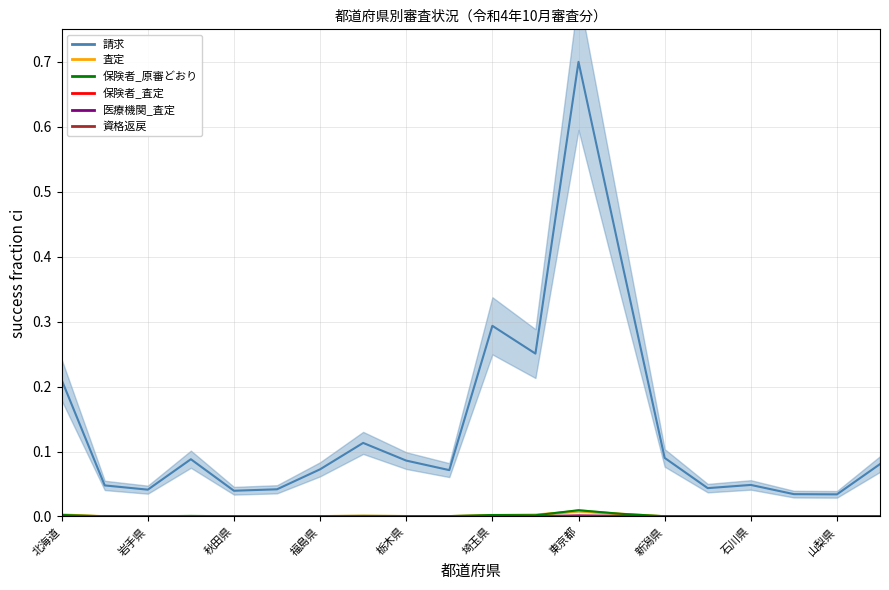

At which label is 医療機関_査定 closest to 0?

山梨県